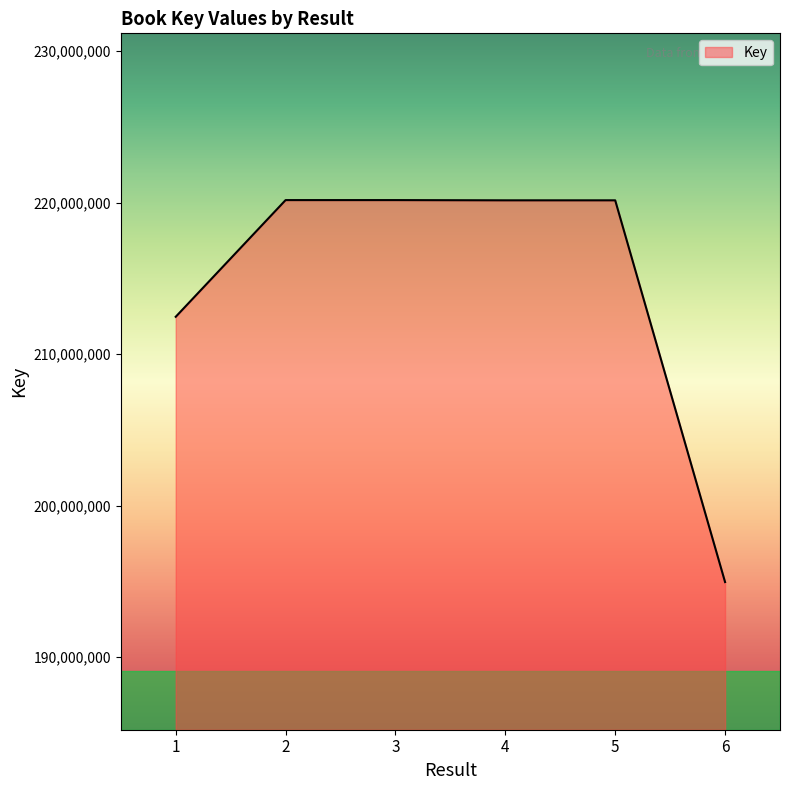

What is the maximum value shown in the chart?

220167709